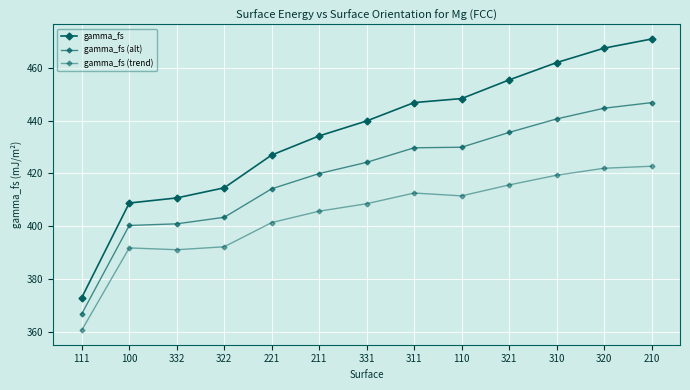

Is the value of gamma_fs at 100 greater than the value of gamma_fs (alt) at 332?

Yes